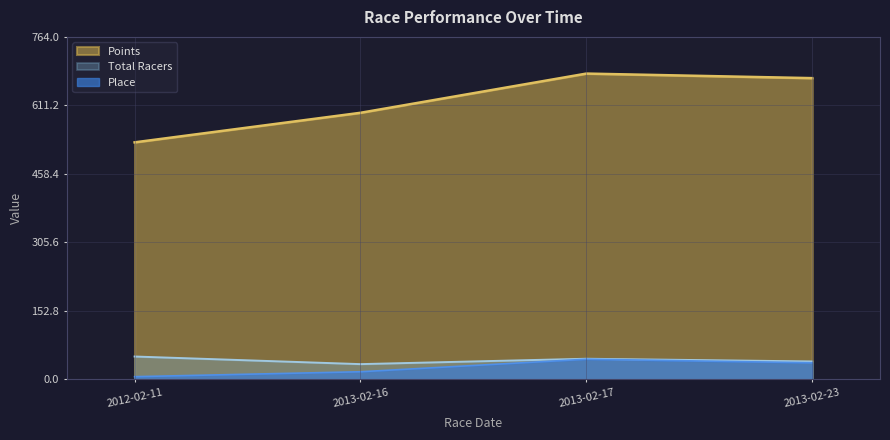

True or false: Total Racers and Points cross at least once.

False